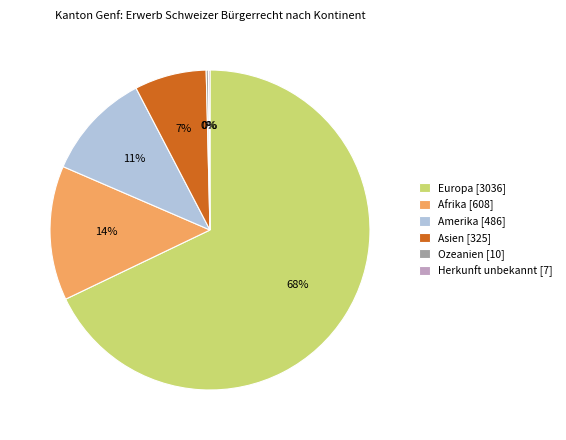

What percentage is the Asien [325] slice, to the nearest percent?

7%